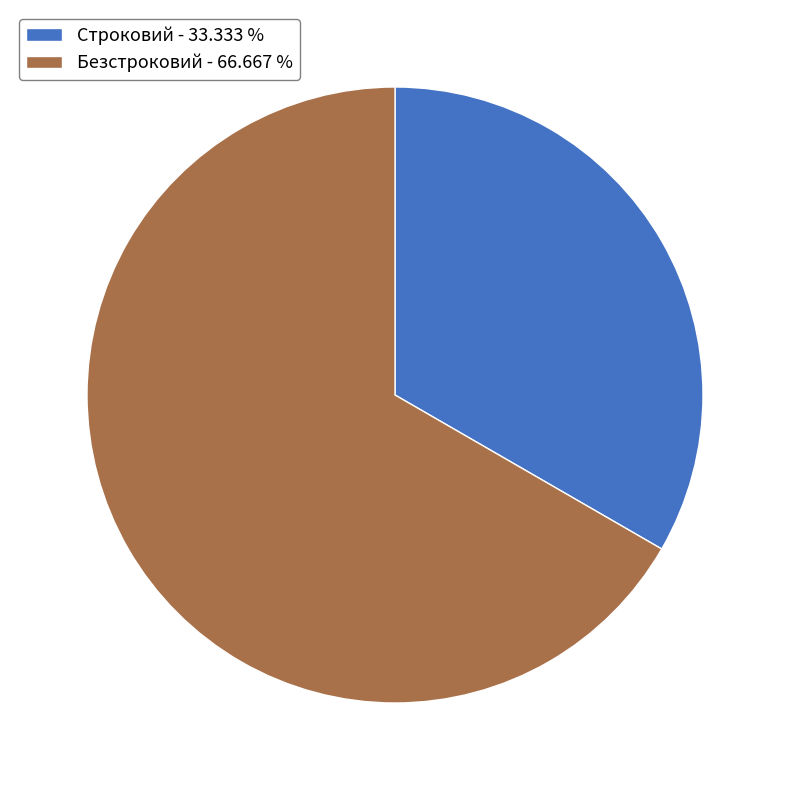

Count the number of slices in the pie.

2